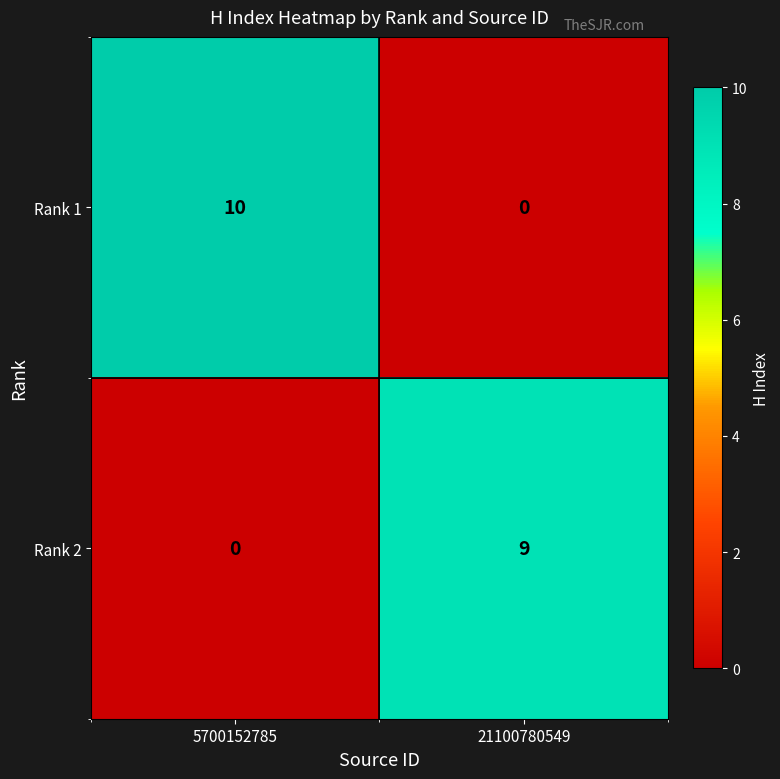

What is the total value across all series at 21100780549?

9